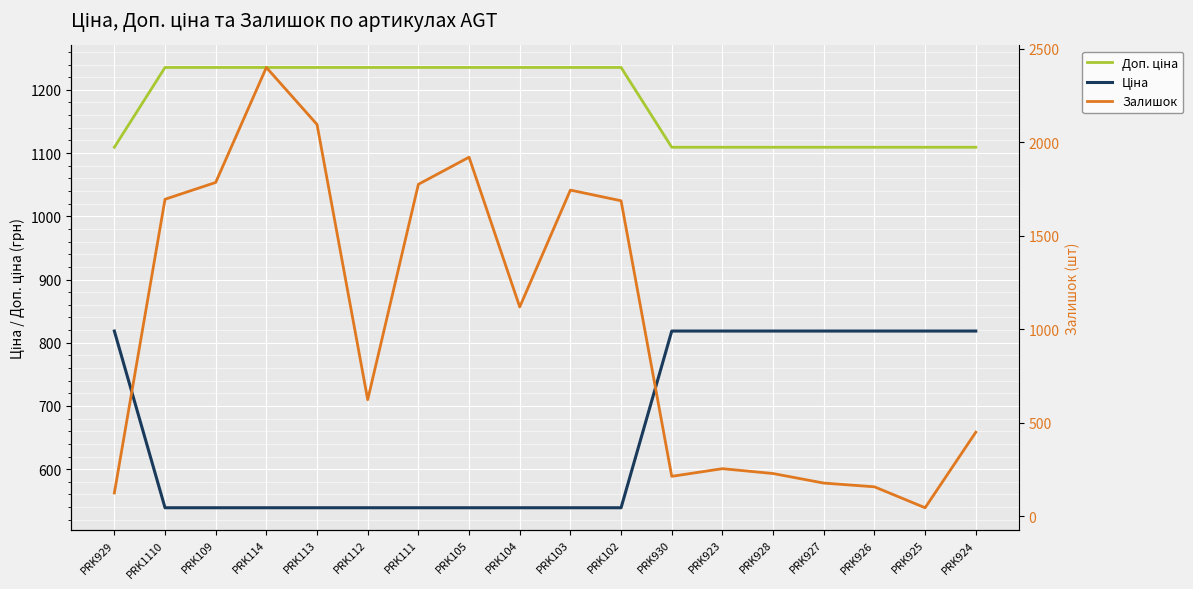

Between PRK929 and PRK102, which is larger?

PRK102